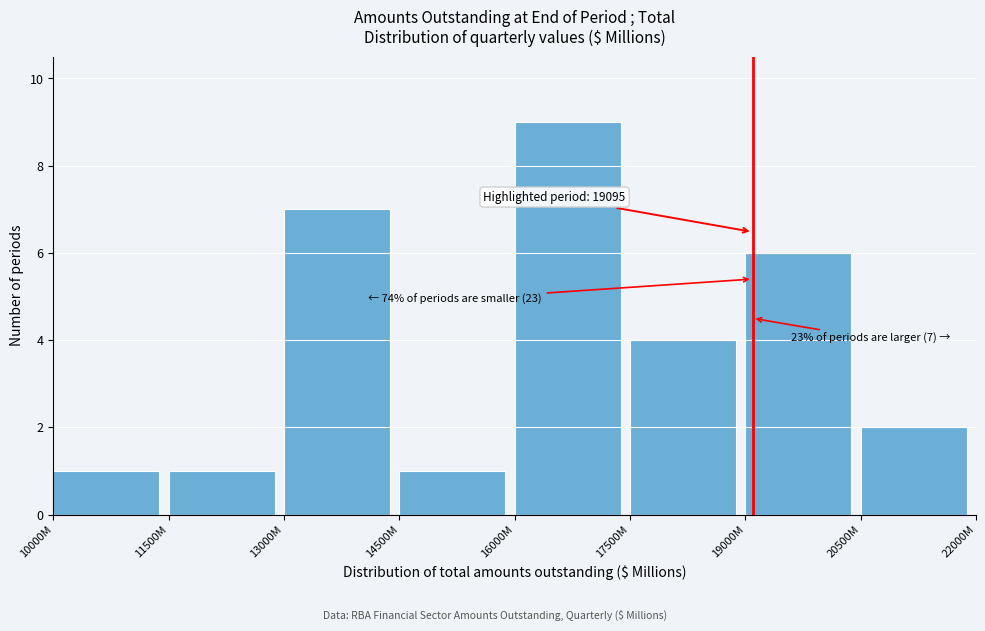

Reading left to right, list all the values displayed in this chart.

1	1	7	1	9	4	6	2